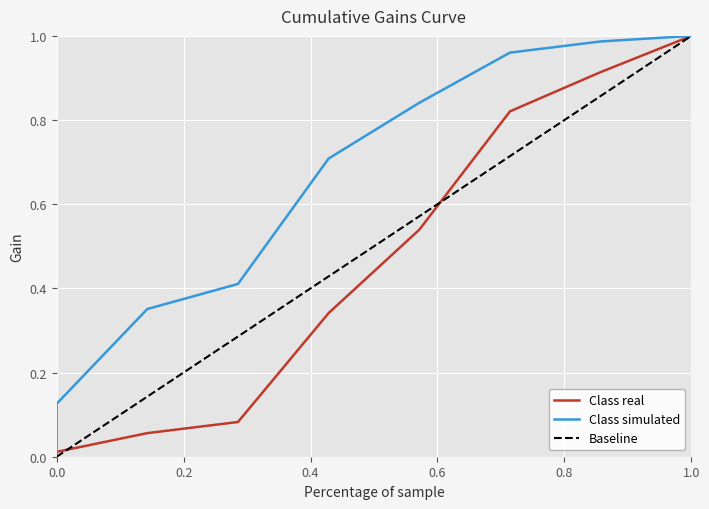

What is the average value of the Baseline series?

0.5